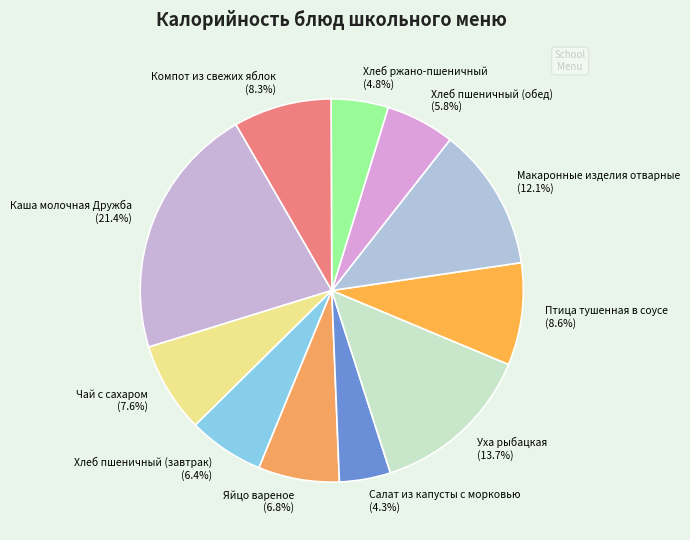

To the nearest percent, what portion does Салат из капусты с морковью represent?

4%